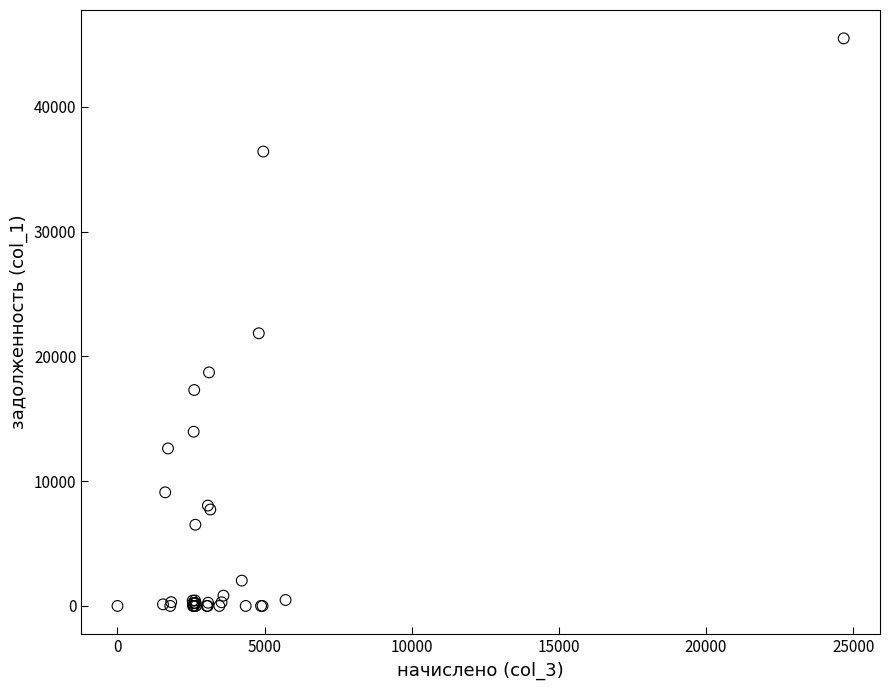

What Y value in the scatter plot is closest to 22741?

21849.4